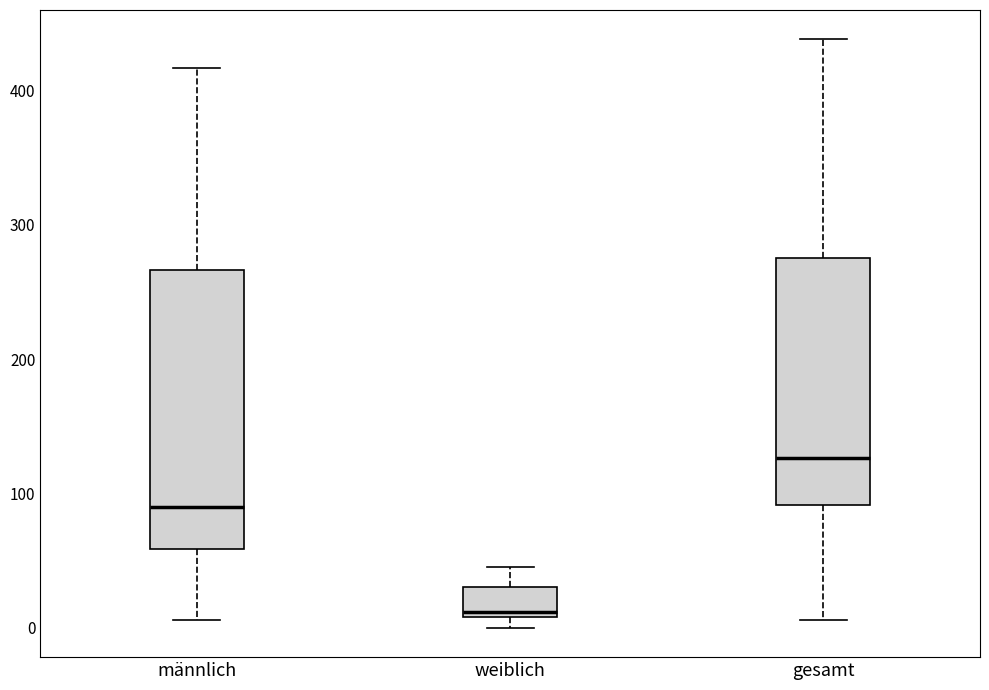

Reading left to right, transcribe this box plot: for each box, give where its median line is, the range the box spans, and where its two whiskers end, as read against the y-axis. The values are not printed on the chart, so give them approximately, as read against the axis.

männlich: median 90, box 60 to 270, whiskers 10 to 420
weiblich: median 10 (just above the box's lower edge), box 10 to 30, whiskers 0 to 50
gesamt: median 130, box 90 to 280, whiskers 10 to 440